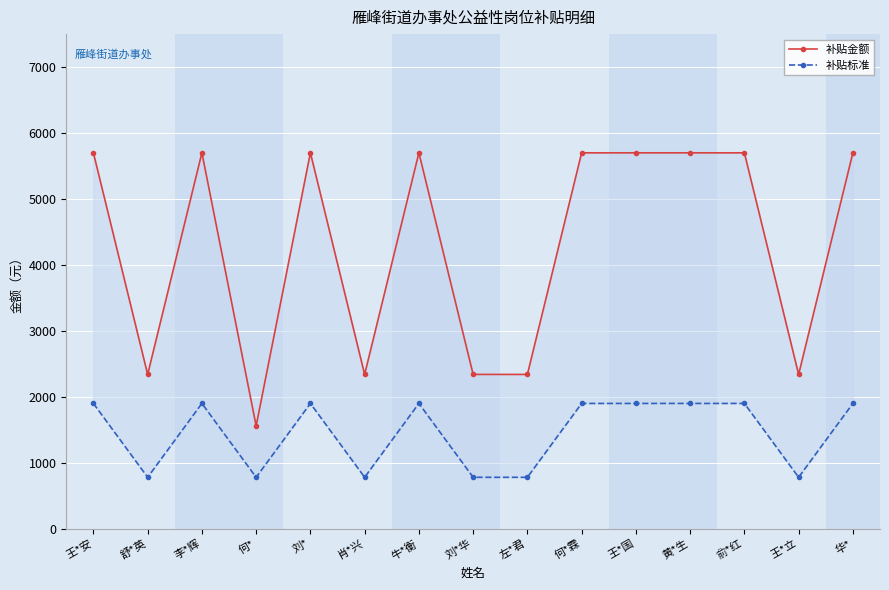

Between 王*国 and 牛*衡, which is larger?

王*国